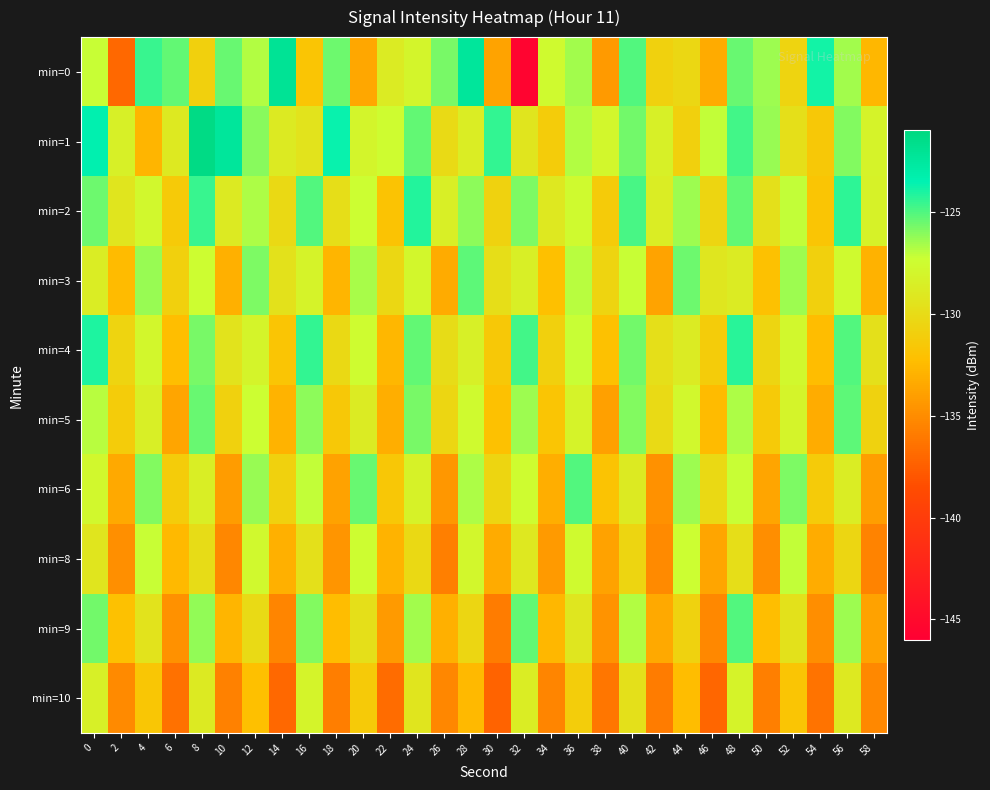

Which series has the largest total across all categories?

min=1